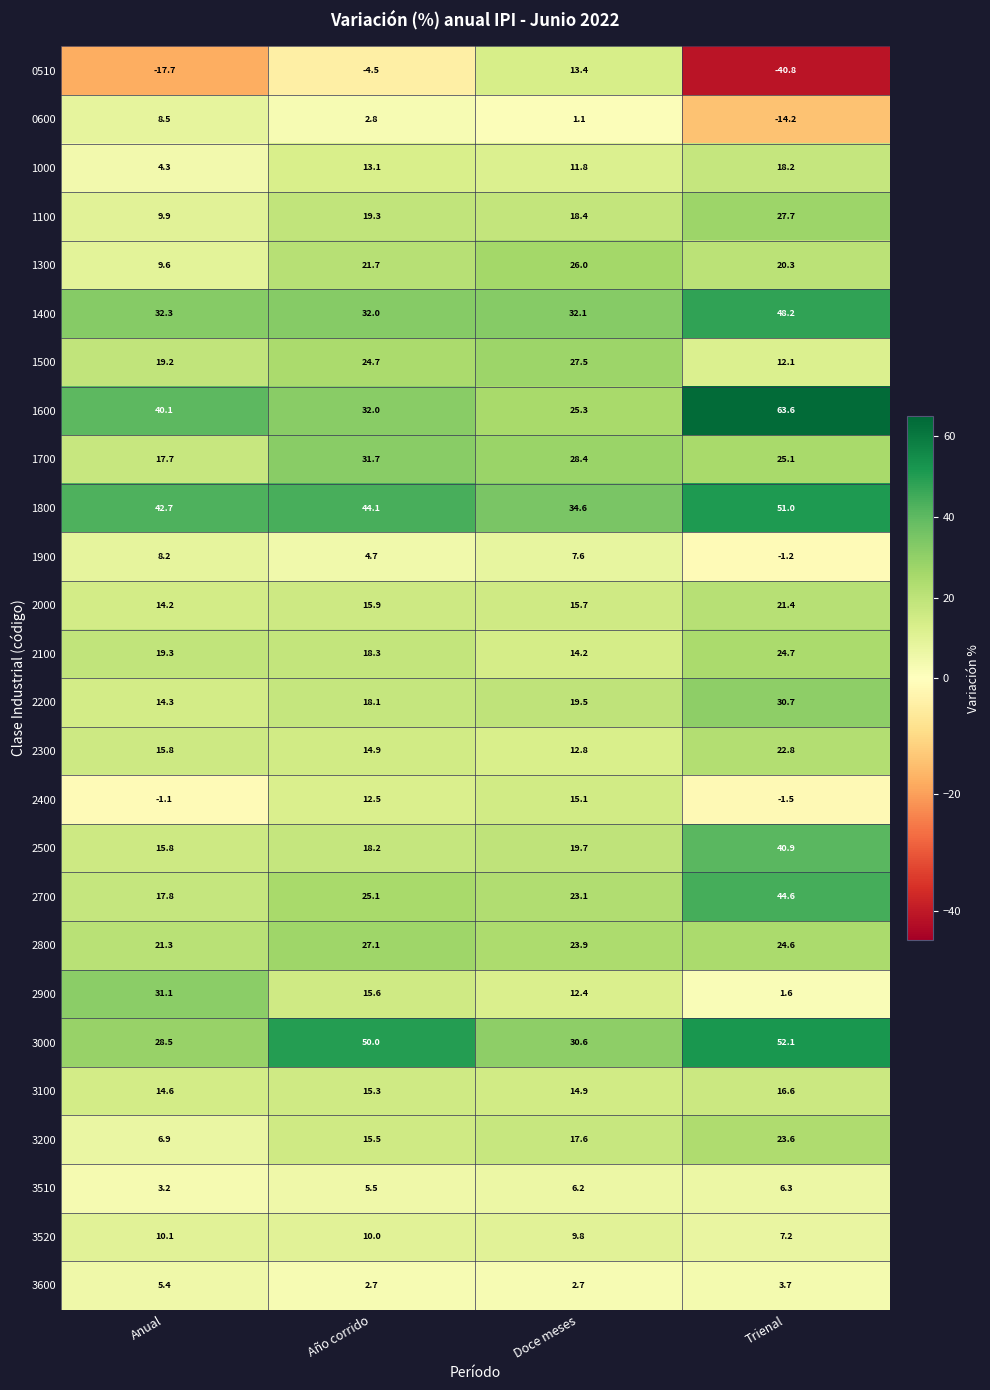

At which label does 1800 first exceed 44?

Año corrido